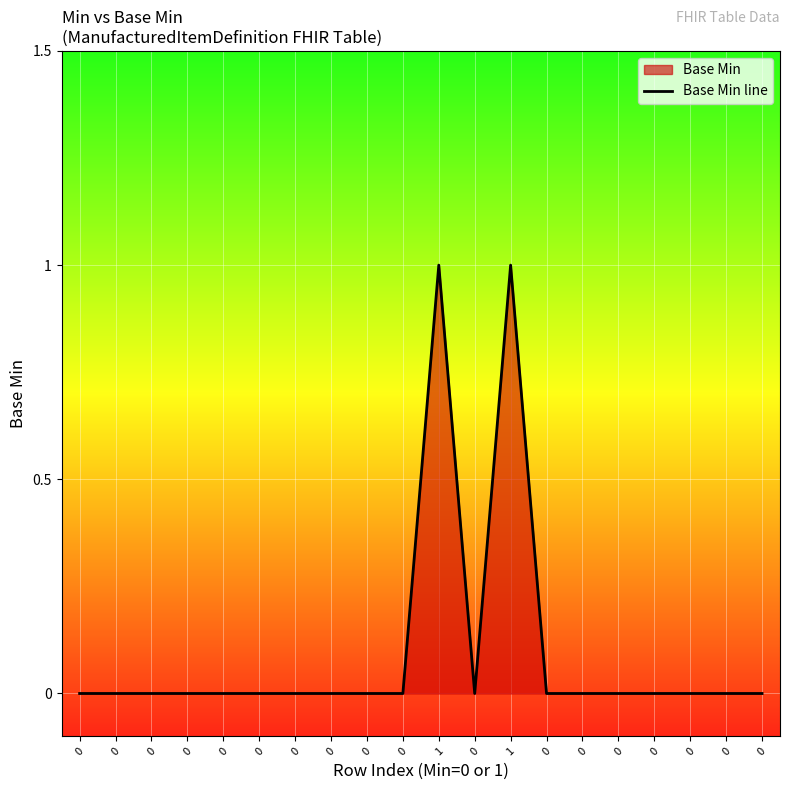

How many lines are shown in the chart?

1